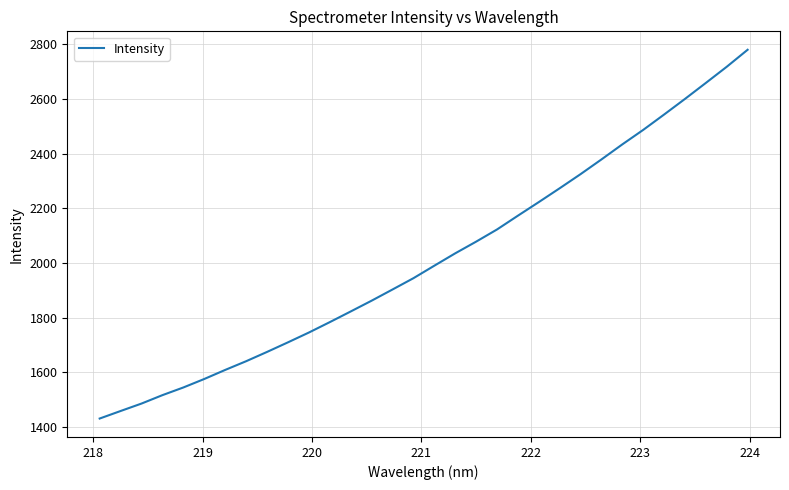

What is the difference between the maximum and minimum values?

1350.0